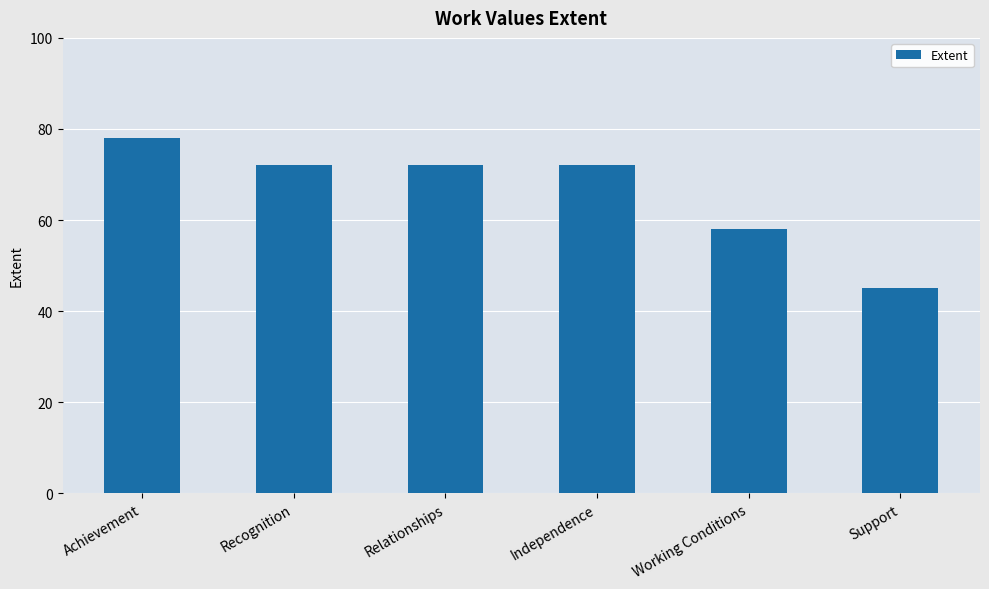

What is the label of the 2nd bar from the right?

Working Conditions